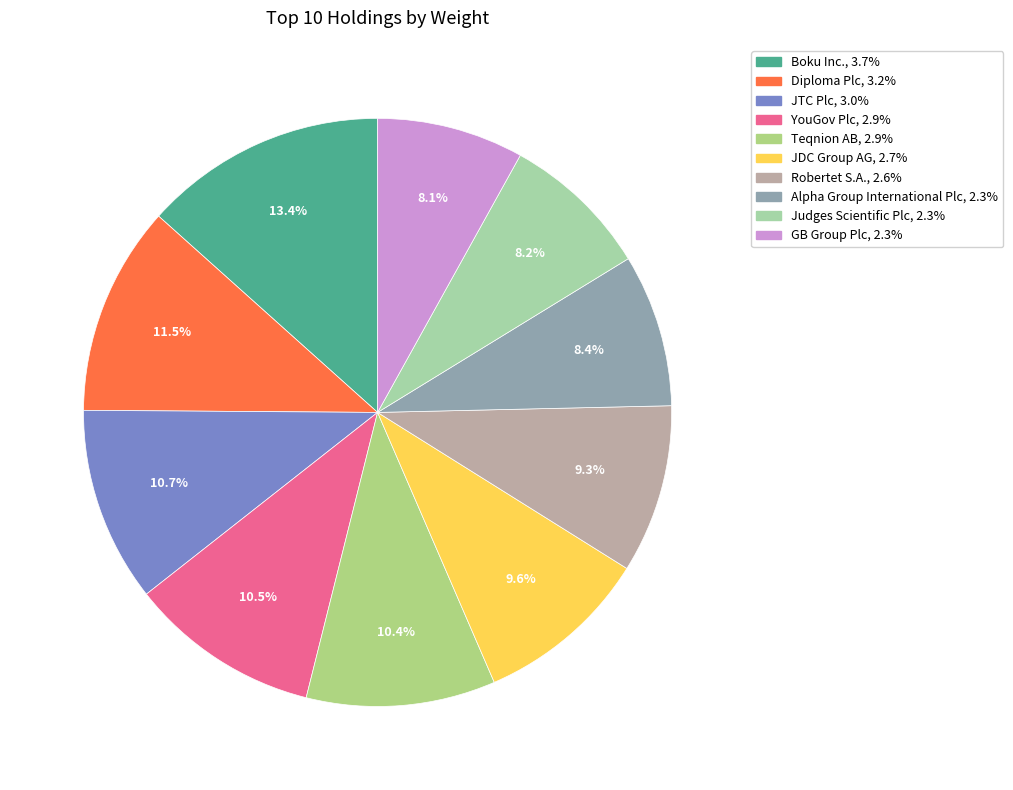

Rank the categories by value from lowest to highest.

GB Group Plc, Judges Scientific Plc, Alpha Group International Plc, Robertet S.A., JDC Group AG, Teqnion AB, YouGov Plc, JTC Plc, Diploma Plc, Boku Inc.